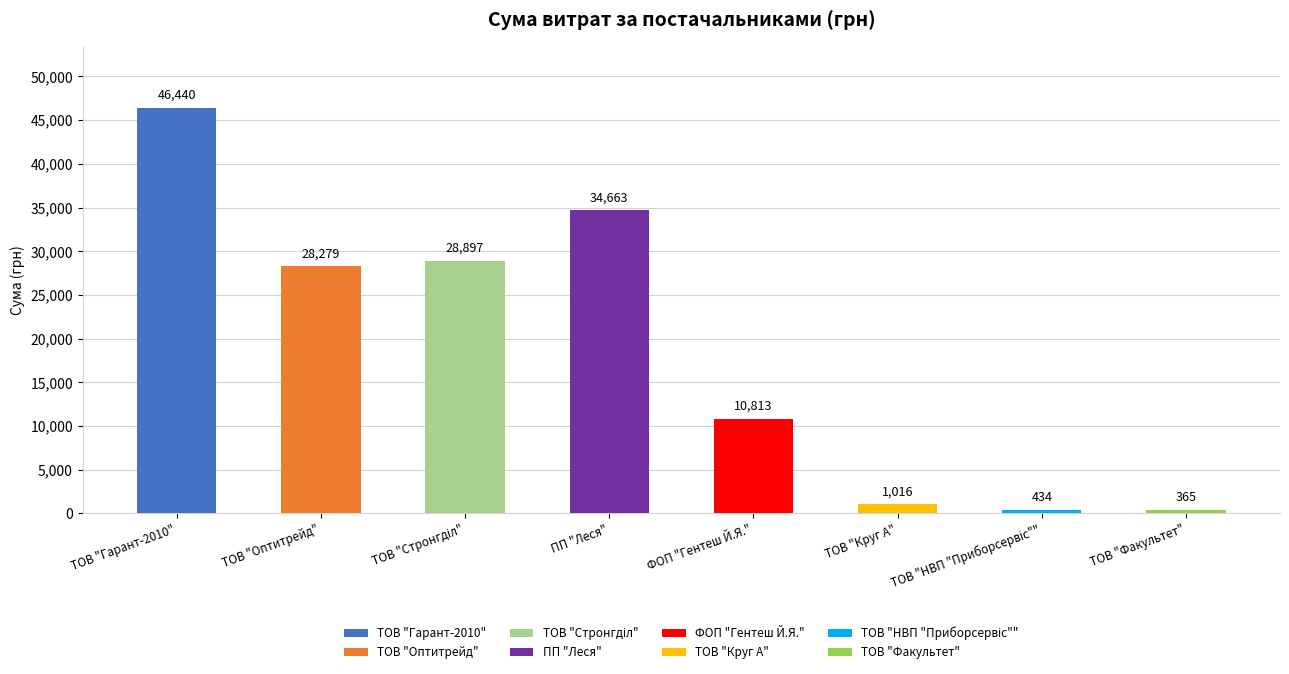

The value at ПП "Леся" is 34663.5. True or false?

True